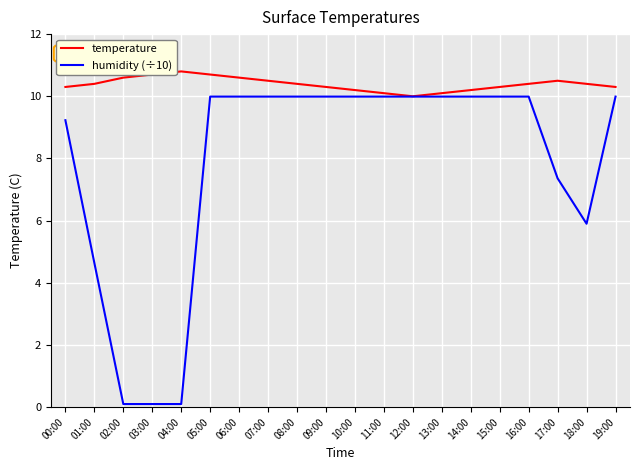

What is the lowest value of the temperature series?

10.0